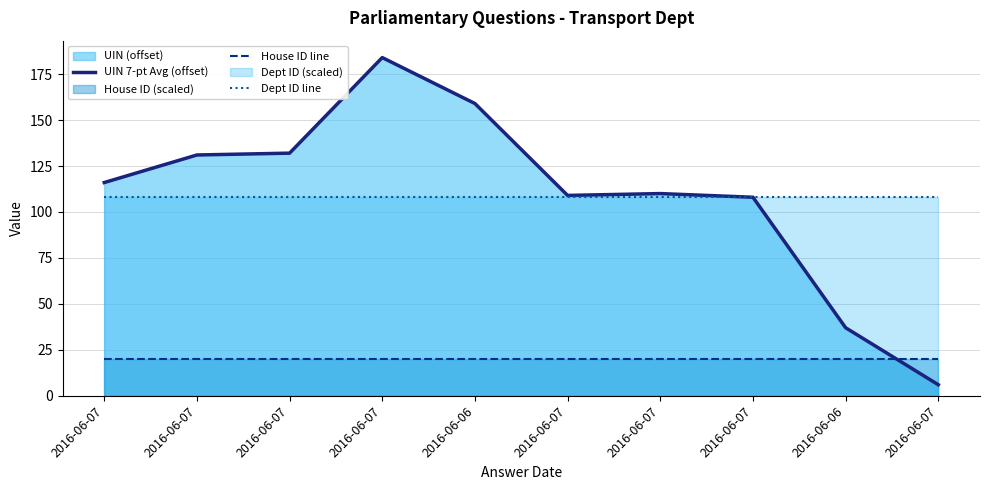

The value of UIN 7-pt Avg (offset) at 2016-06-07 is 9. True or false?

False